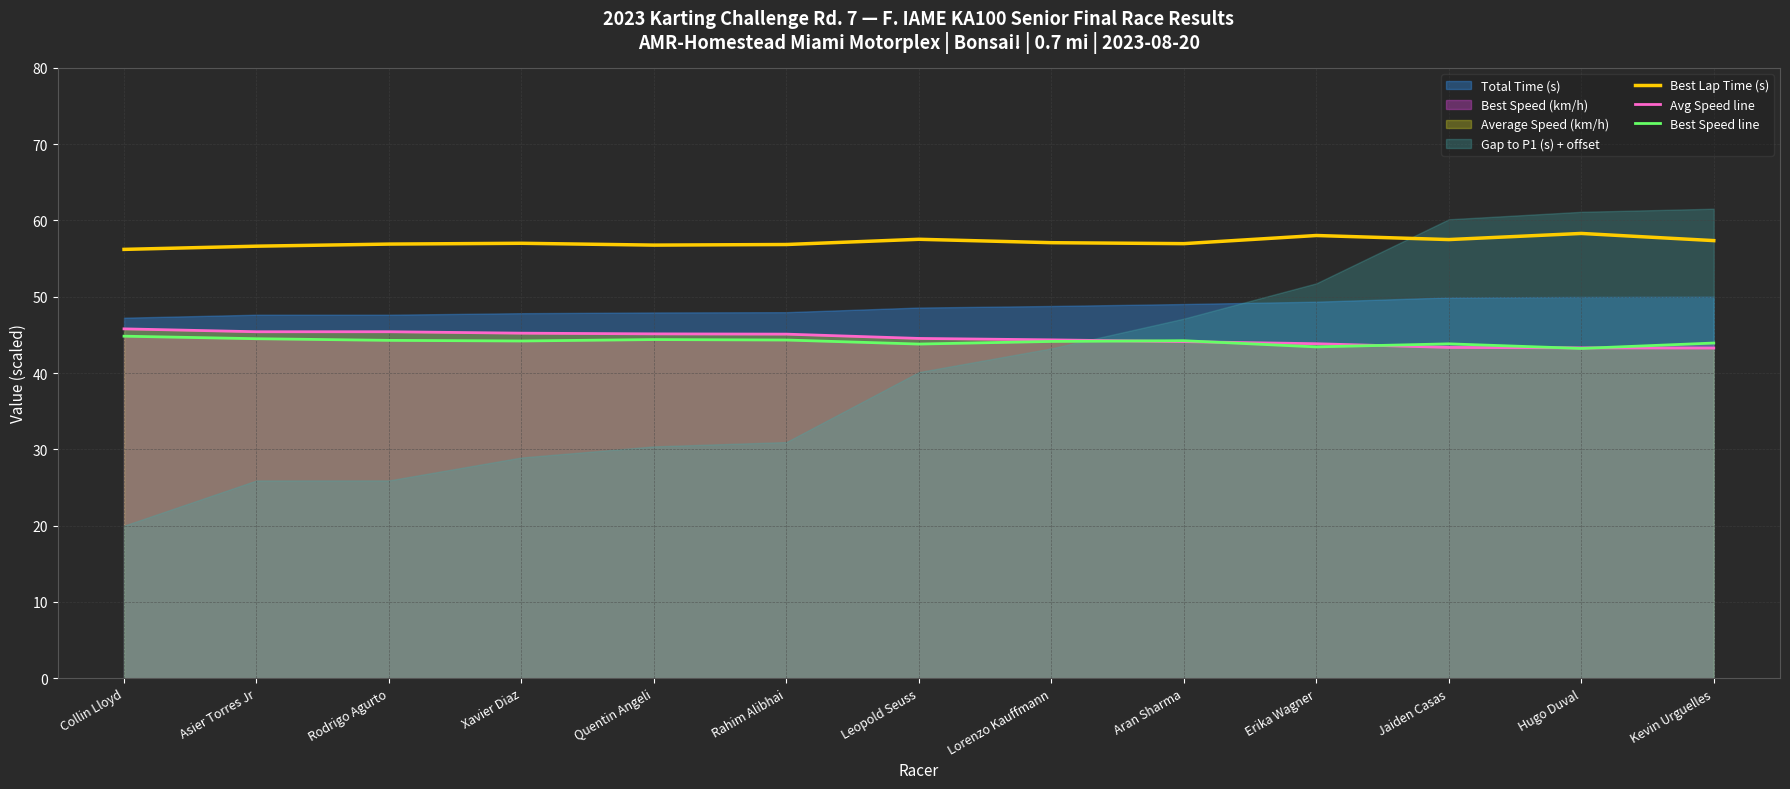

What position from the right is Jaiden Casas?

3